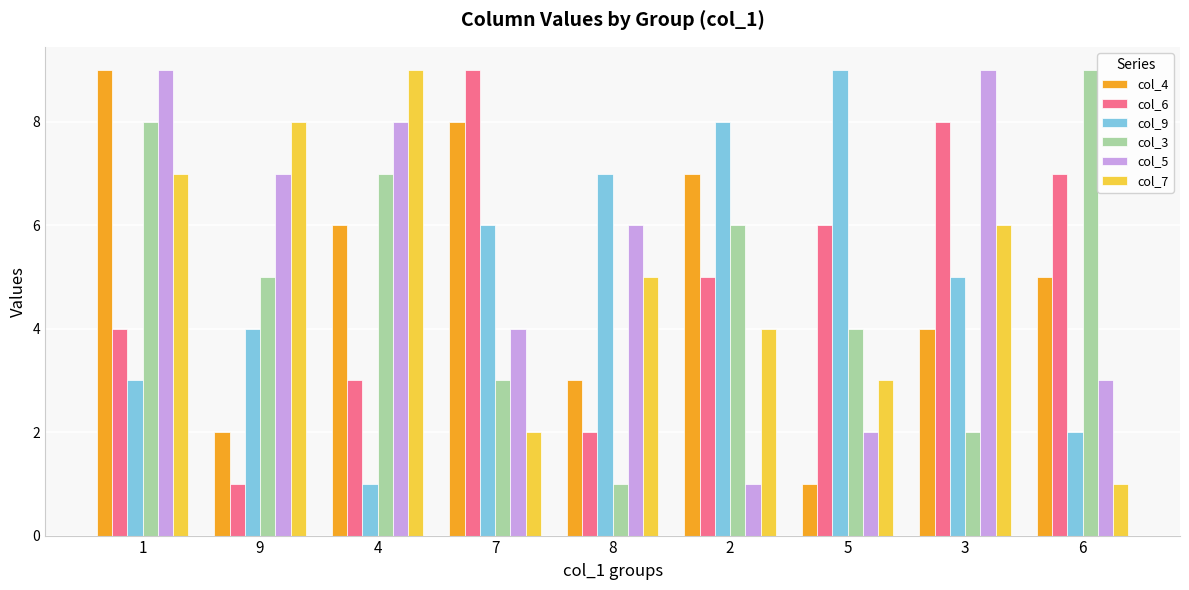

Rank the series at 6 from highest to lowest value.

col_3, col_6, col_4, col_5, col_9, col_7